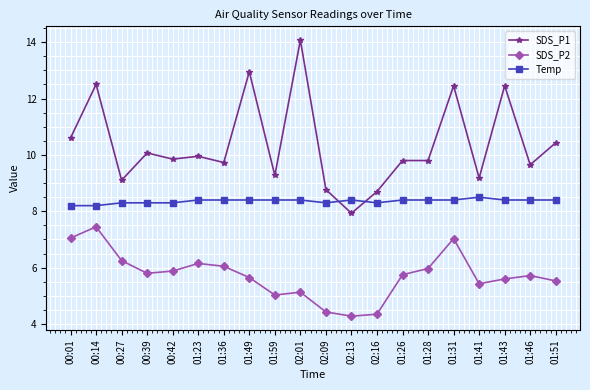

What is the label of the 15th point from the right?

01:23